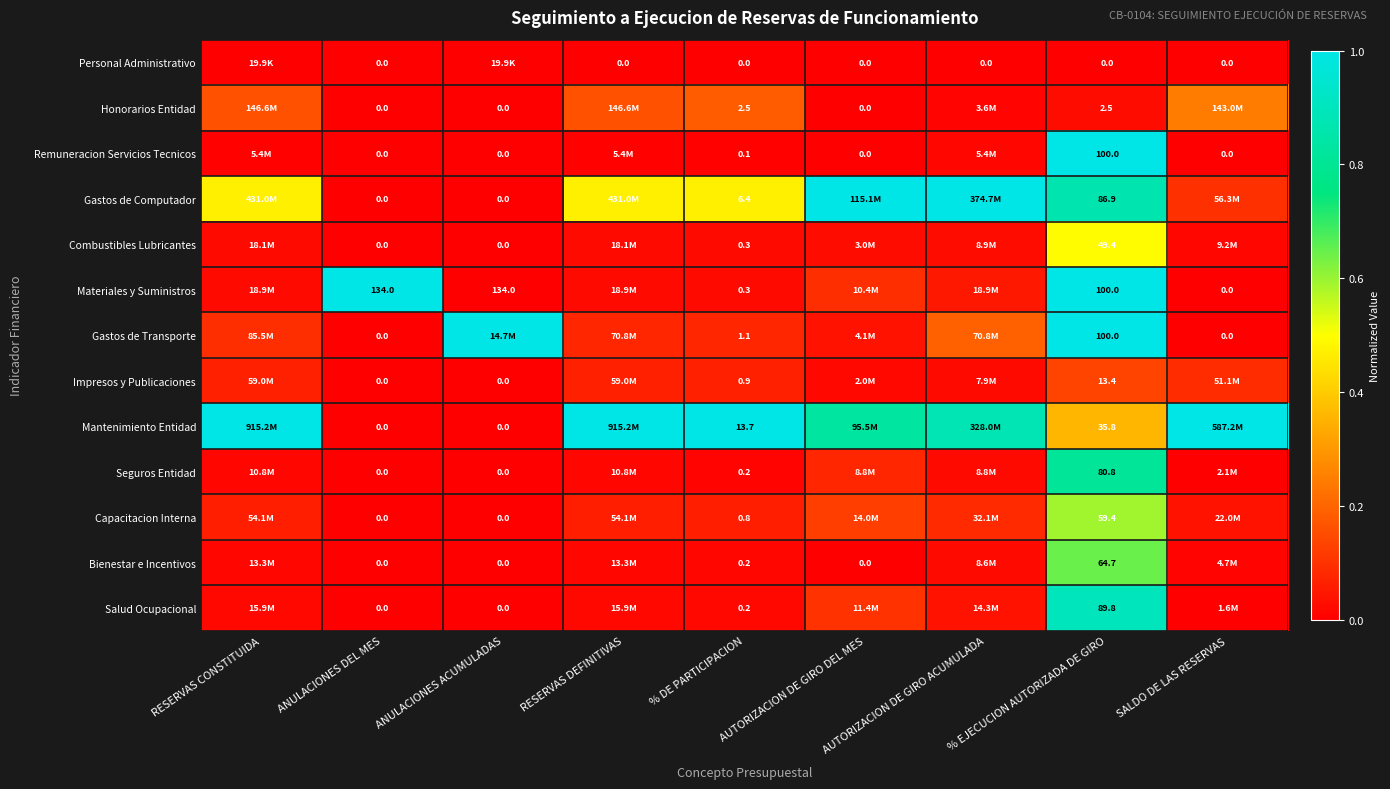

Is the value of Salud Ocupacional at % EJECUCION AUTORIZADA DE GIRO greater than the value of Capacitacion Interna at % DE PARTICIPACION?

Yes